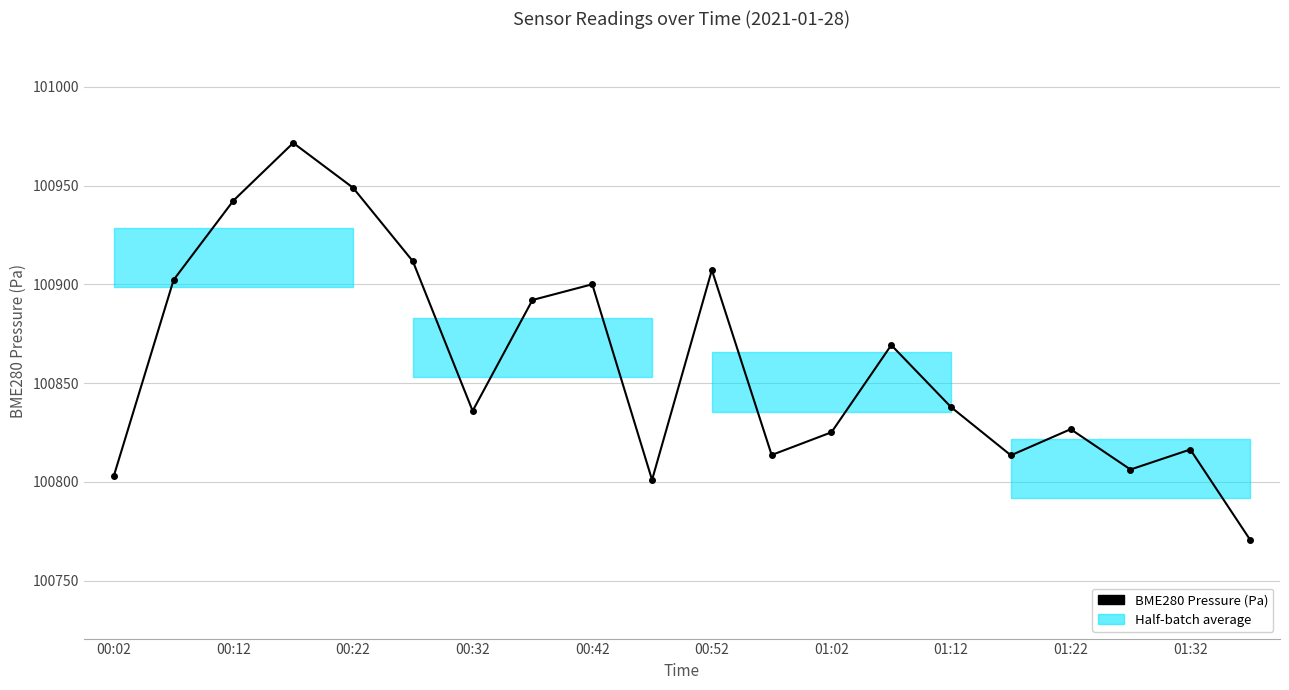

What value does the data have at 00:02?

100803.1